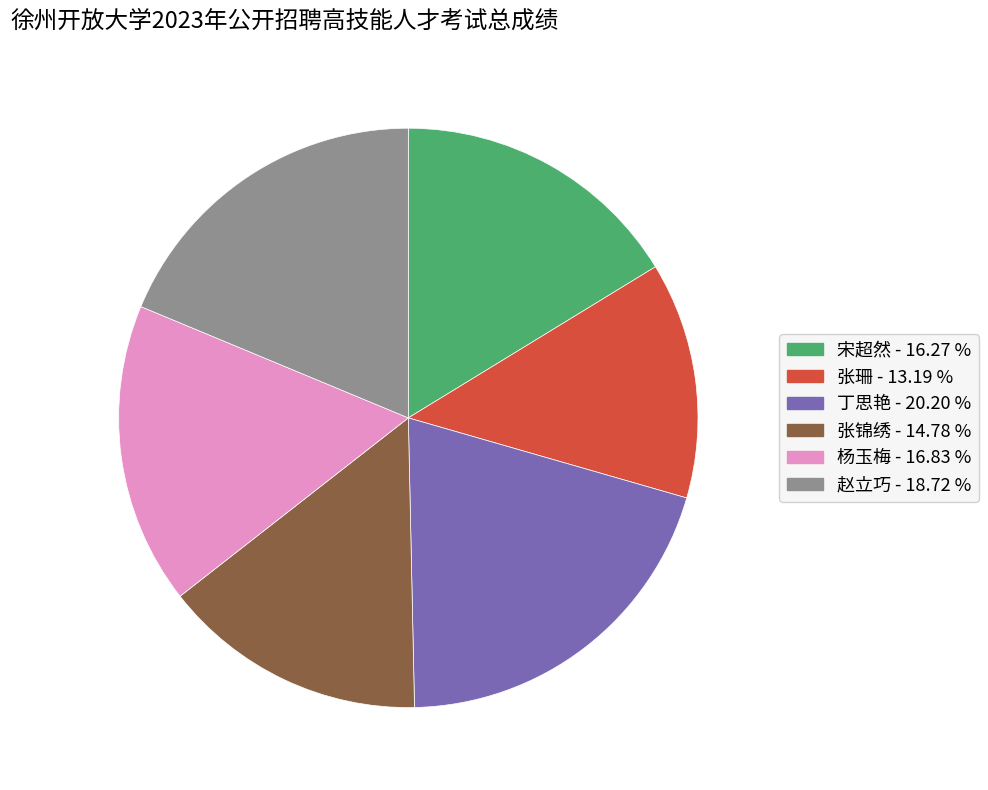

How many slices are in this pie chart?

6